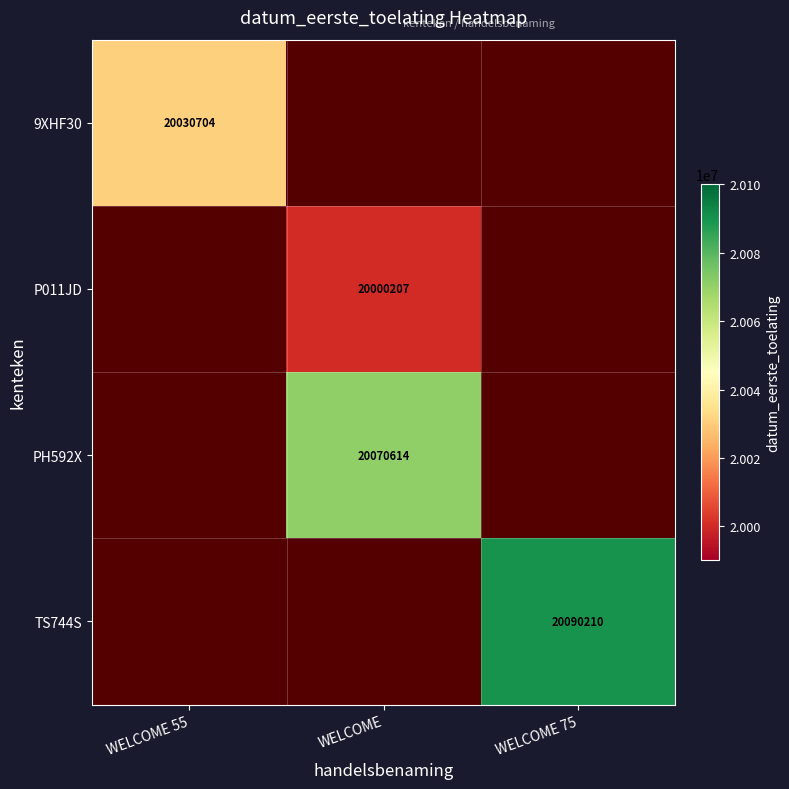

True or false: PH592X has a value of 12798880 at WELCOME.

False